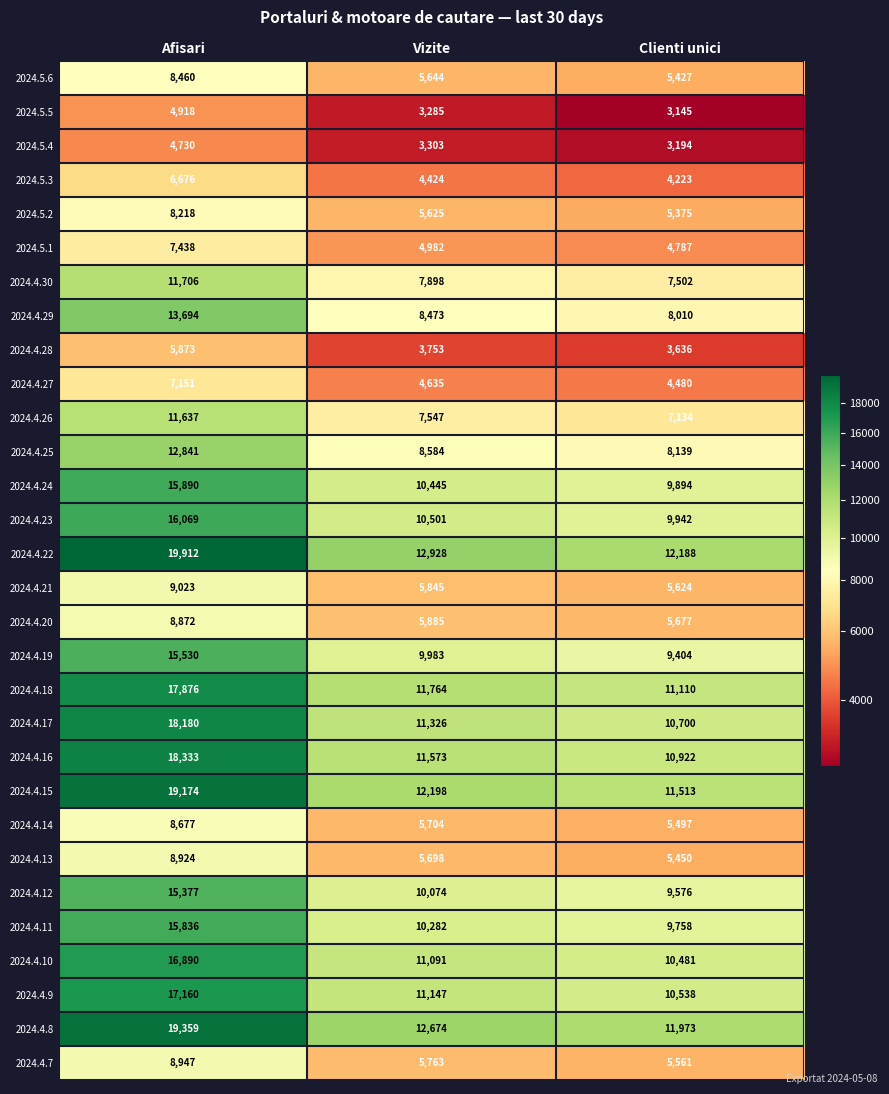

What is the spread (max minus min) of values at Vizite?

9643